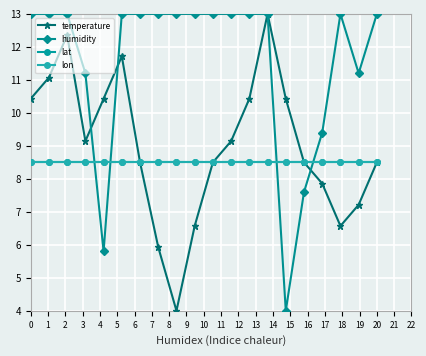

True or false: lat has more than 0 points higher than both neighbors.

False